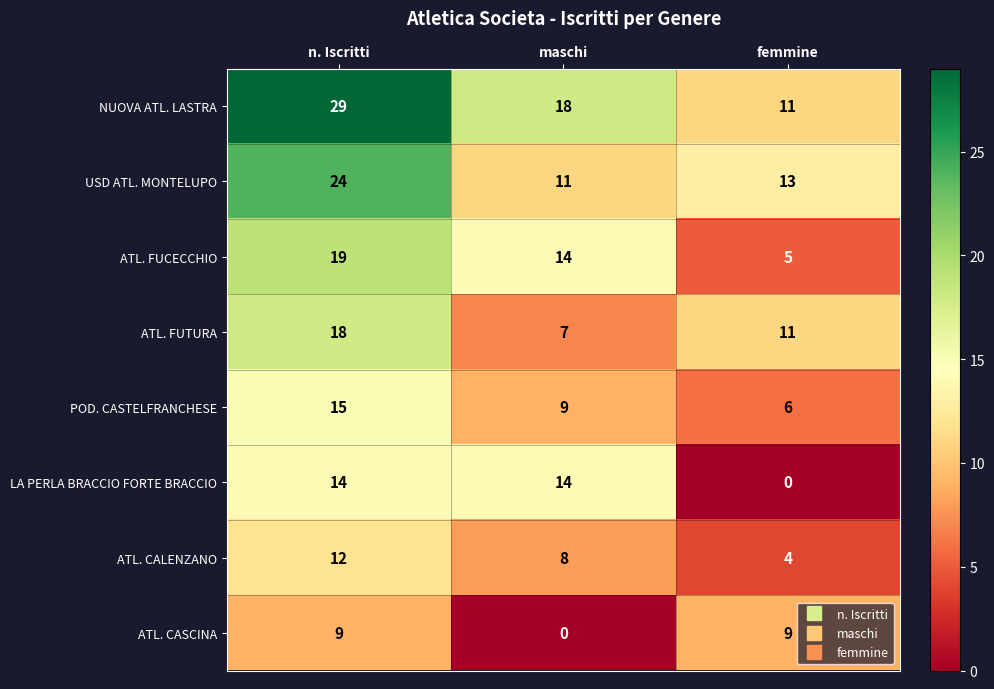

What is the difference between the maximum and minimum values in the NUOVA ATL. LASTRA series?

18